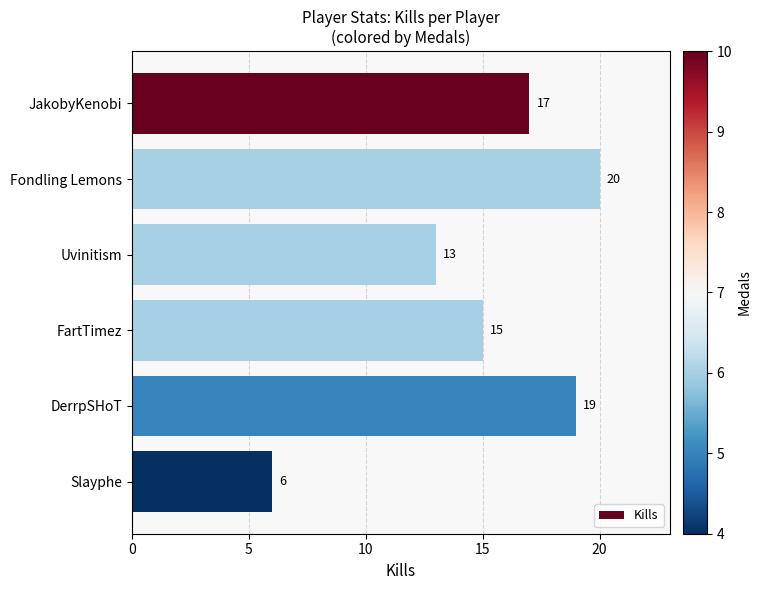

Rank the categories by value from lowest to highest.

Slayphe, Uvinitism, FartTimez, JakobyKenobi, DerrpSHoT, Fondling Lemons